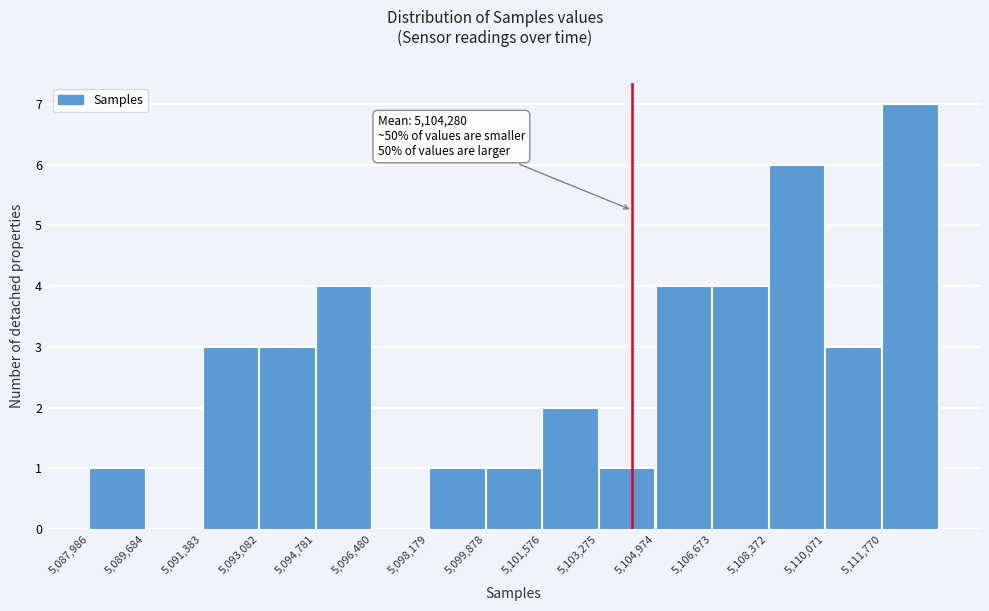

Which range on the x-axis has the tallest bar?

5111800 to 5113400